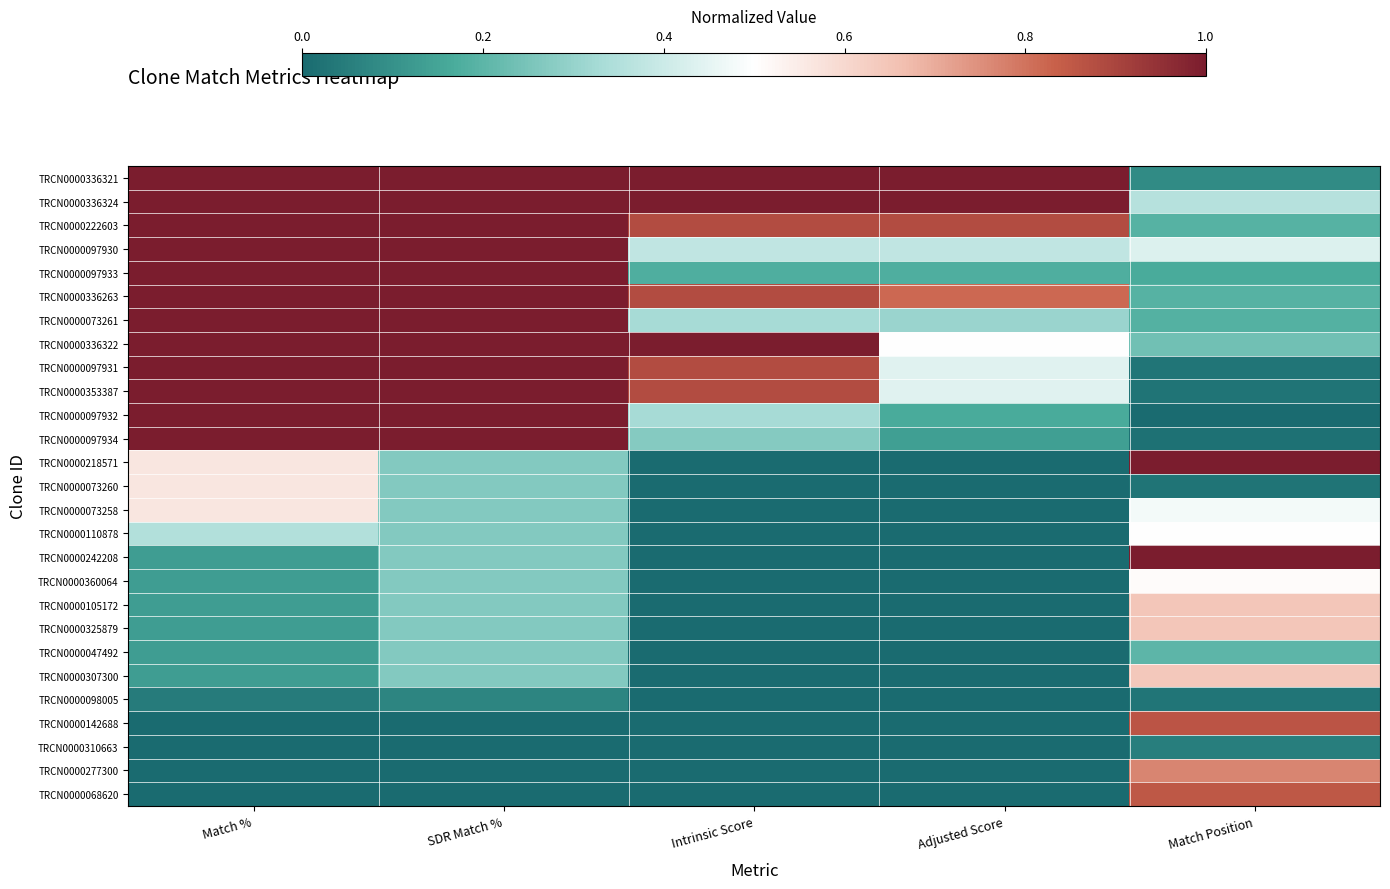

At how many categories does at least one series exceed 0?

5